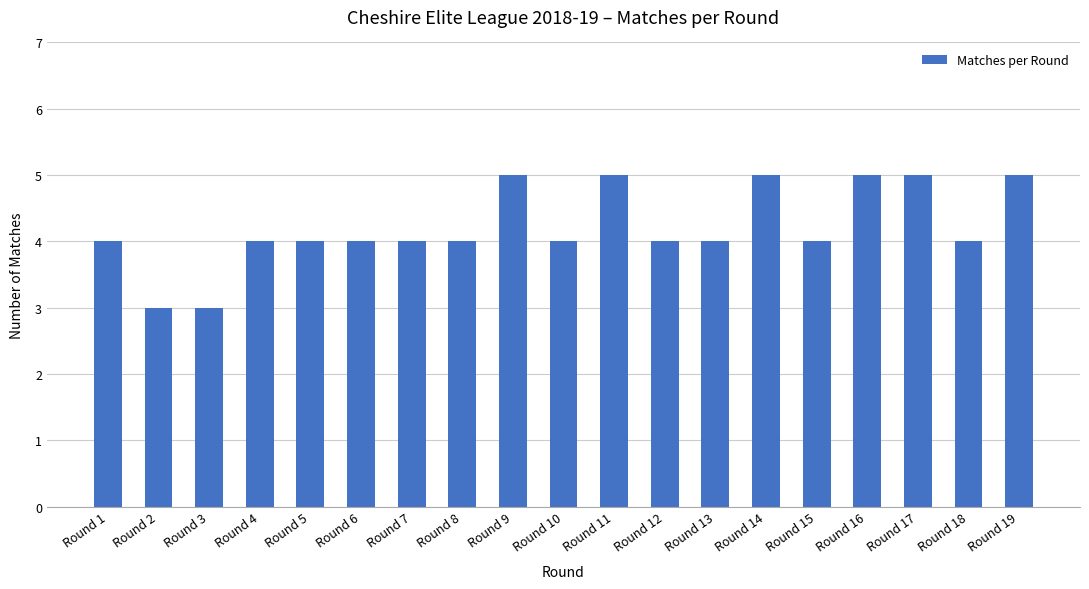

Does the chart contain stacked bars?

No